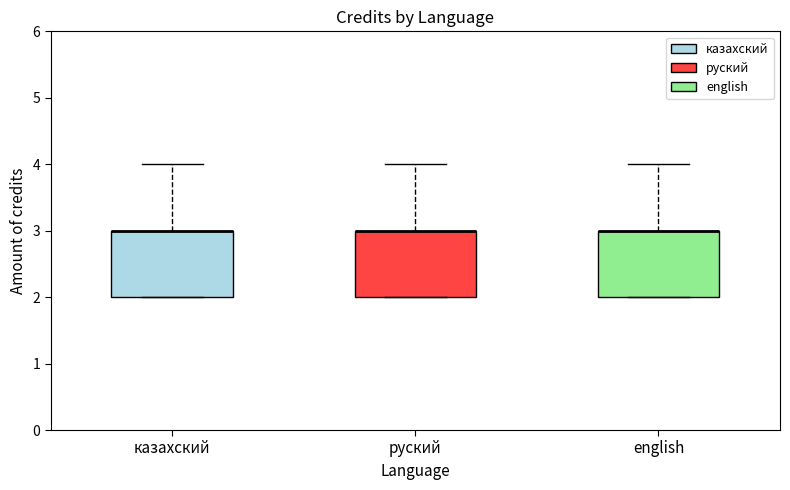

Where does the upper whisker of the box for казахский end on the y-axis? The values are not printed on the chart, so give them approximately, as read against the axis.

4